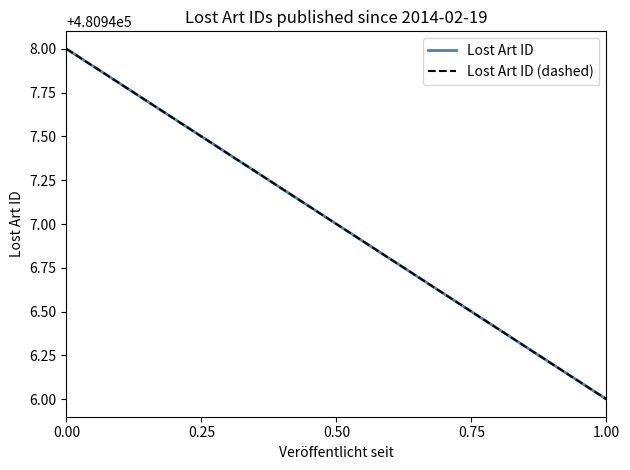

Count the Lost Art ID values in the range 480946 to 480948.

3